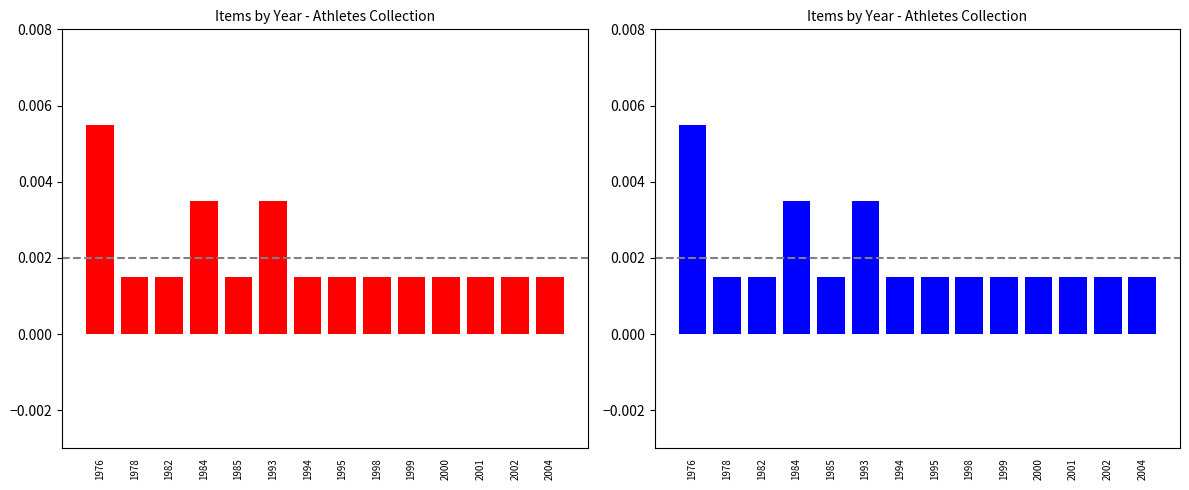

Does the chart contain any negative values?

No